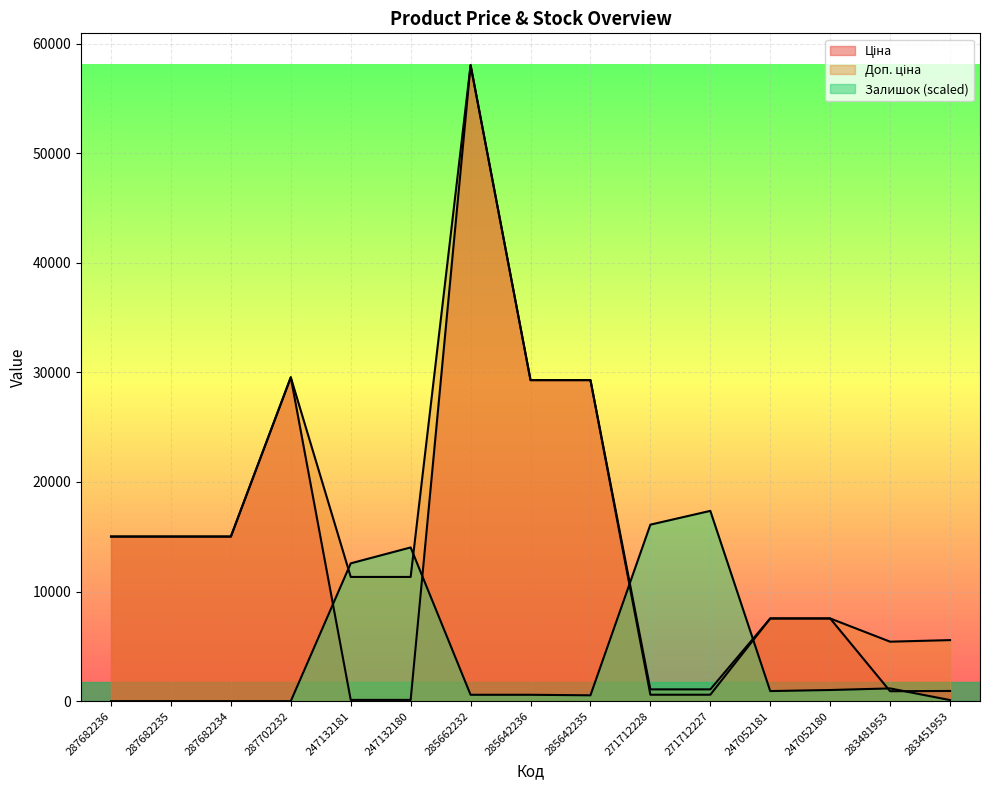

How many interior local valleys does the Залишок series have?

2